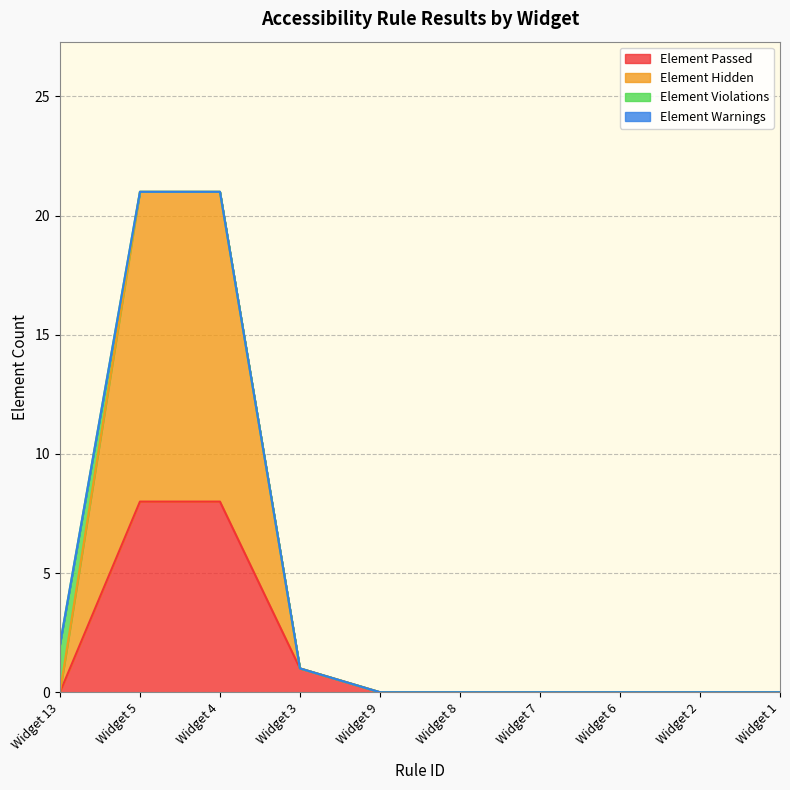

What is the total value across all series at Widget 4?

21